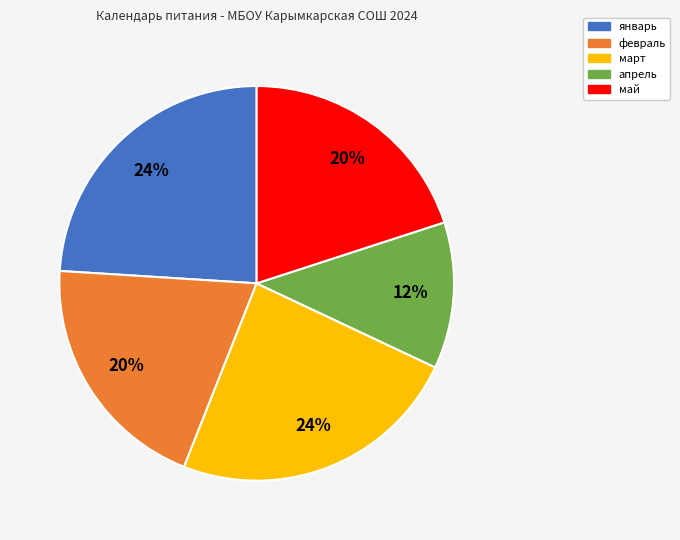

What percentage is the февраль slice, to the nearest percent?

20%